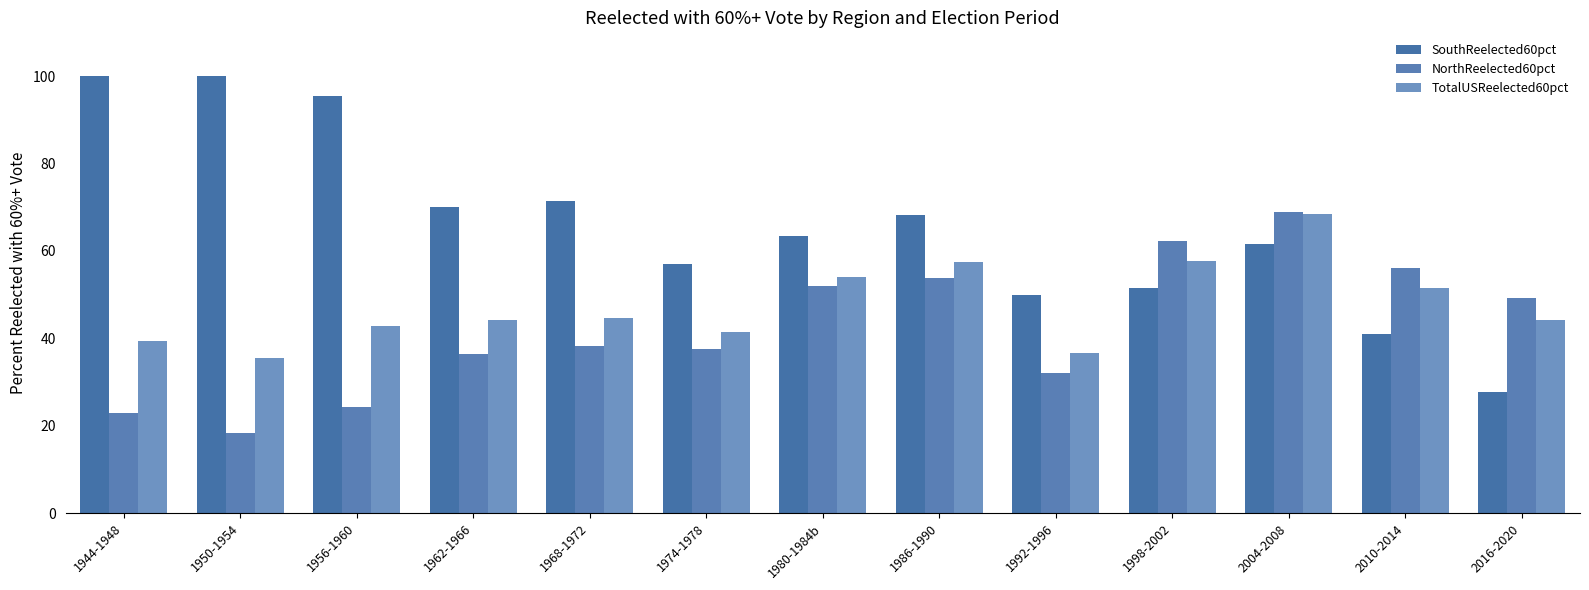

Is it true that NorthReelected60pct equals 49.3 at 2016-2020?

True